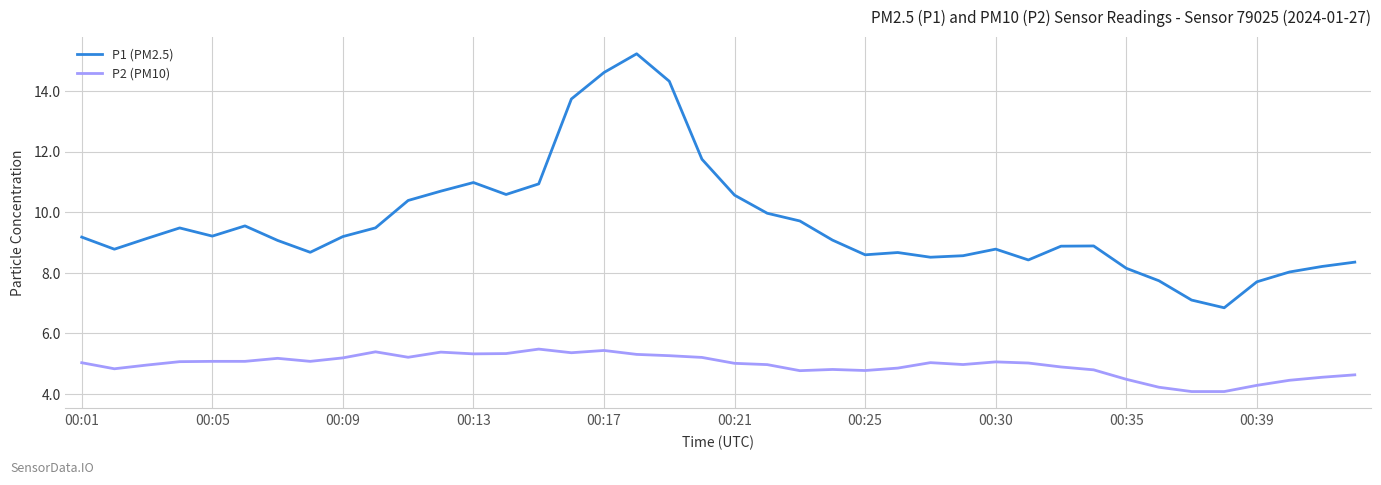

True or false: P1 (PM2.5) and P2 (PM10) cross at least once.

False